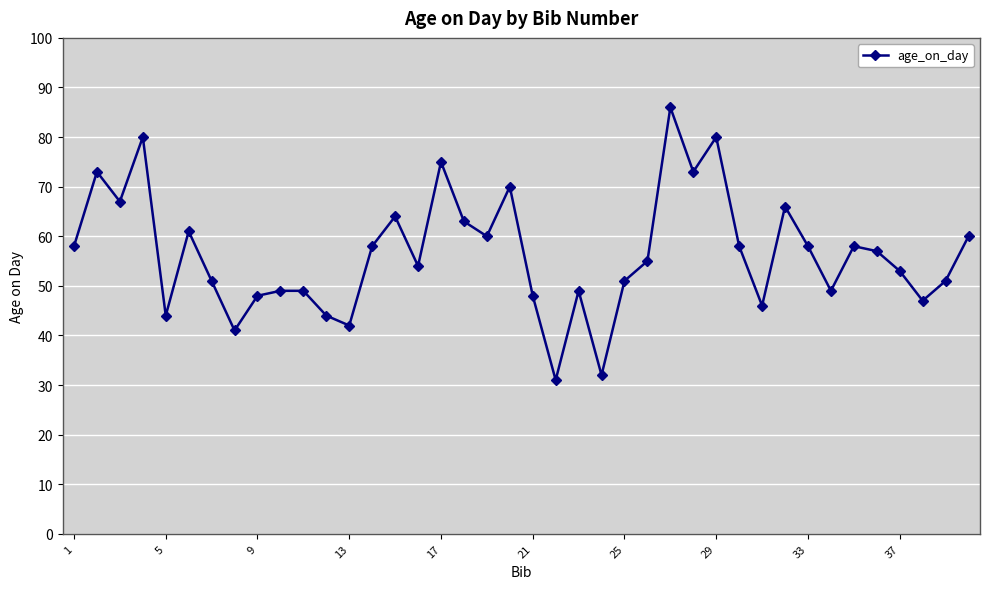

What is the smallest value displayed?

31